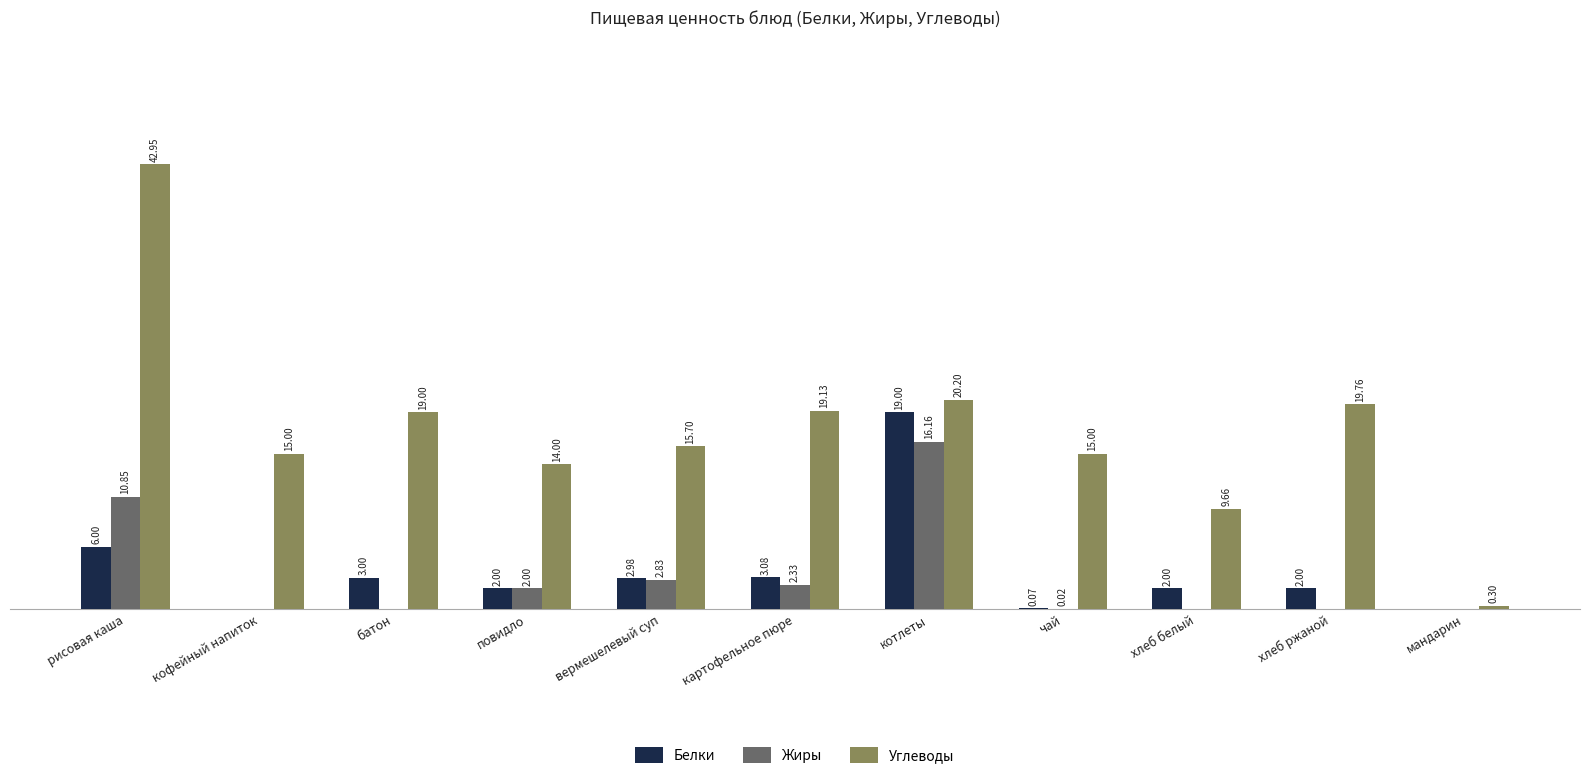

Which label corresponds to the largest value in the chart?

рисовая каша